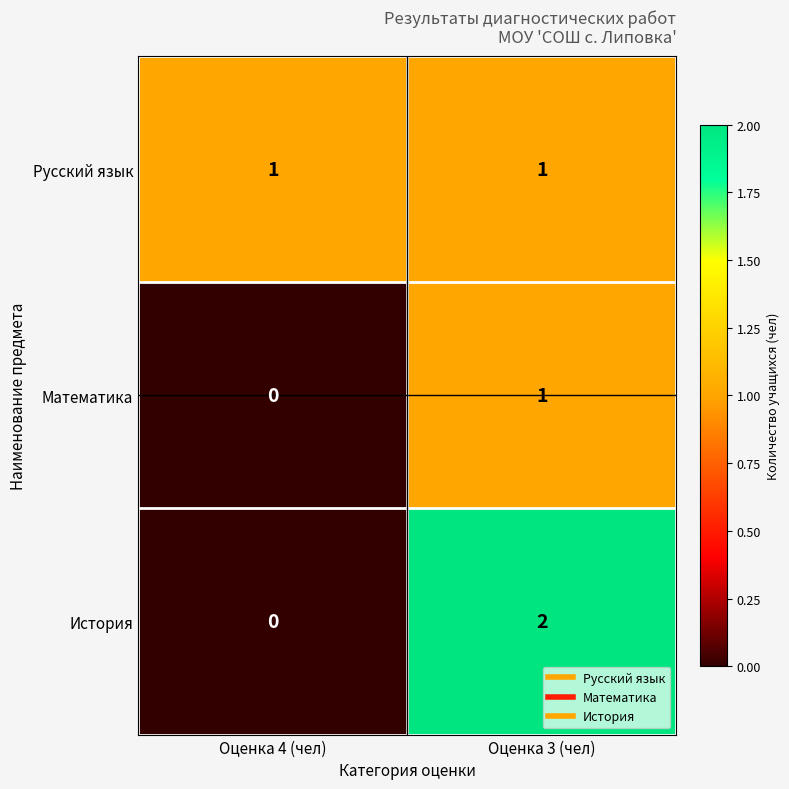

Reading left to right, what are all the values shown in this chart?

Русский язык: 1	1
Математика: 0	1
История: 0	2